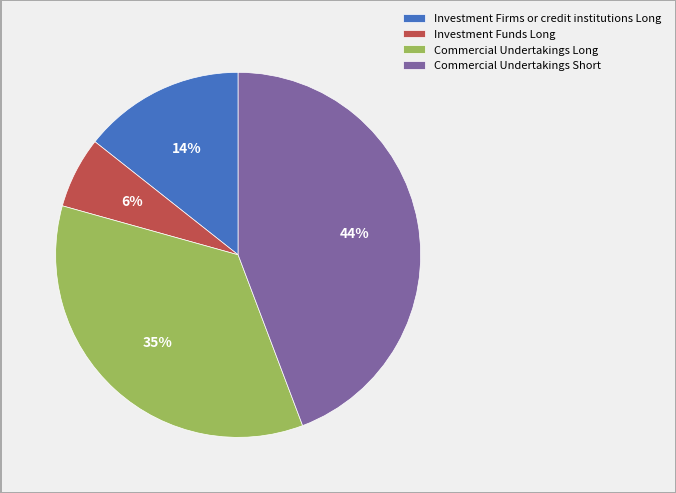

Combined, do Investment Funds Long and Commercial Undertakings Short account for over 50%?

Yes